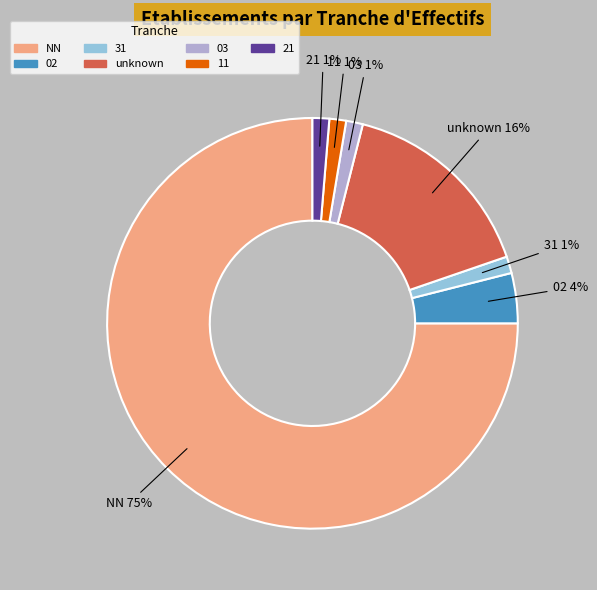

How many slices are in this pie chart?

7